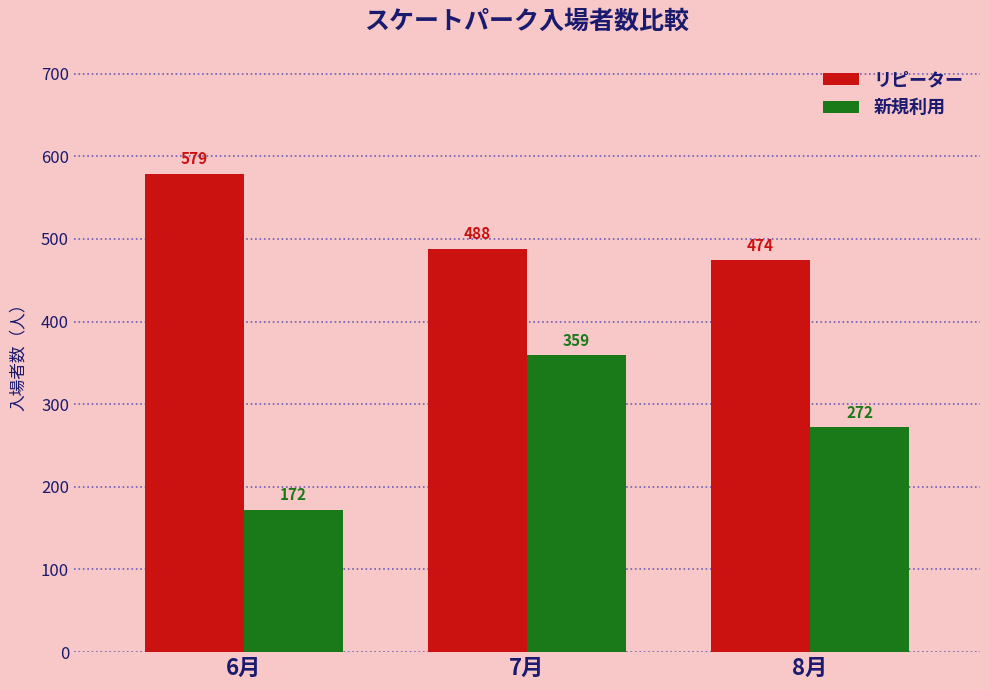

What is the average value of the リピーター series?

514